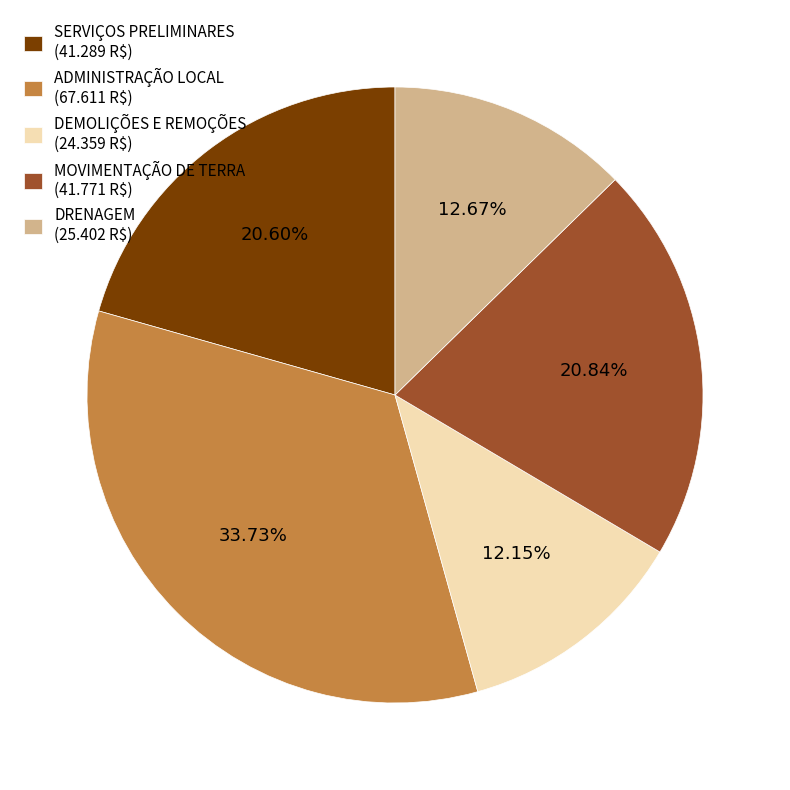

Is DRENAGEM (25.402 R$) the majority of the pie?

No